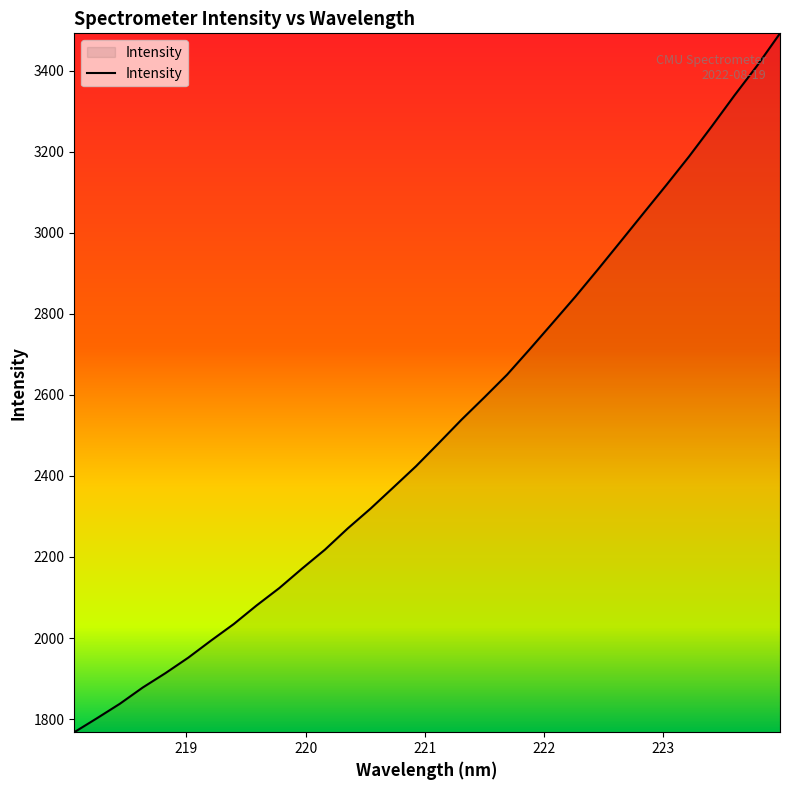

What is the difference between the maximum and minimum values?

1724.2